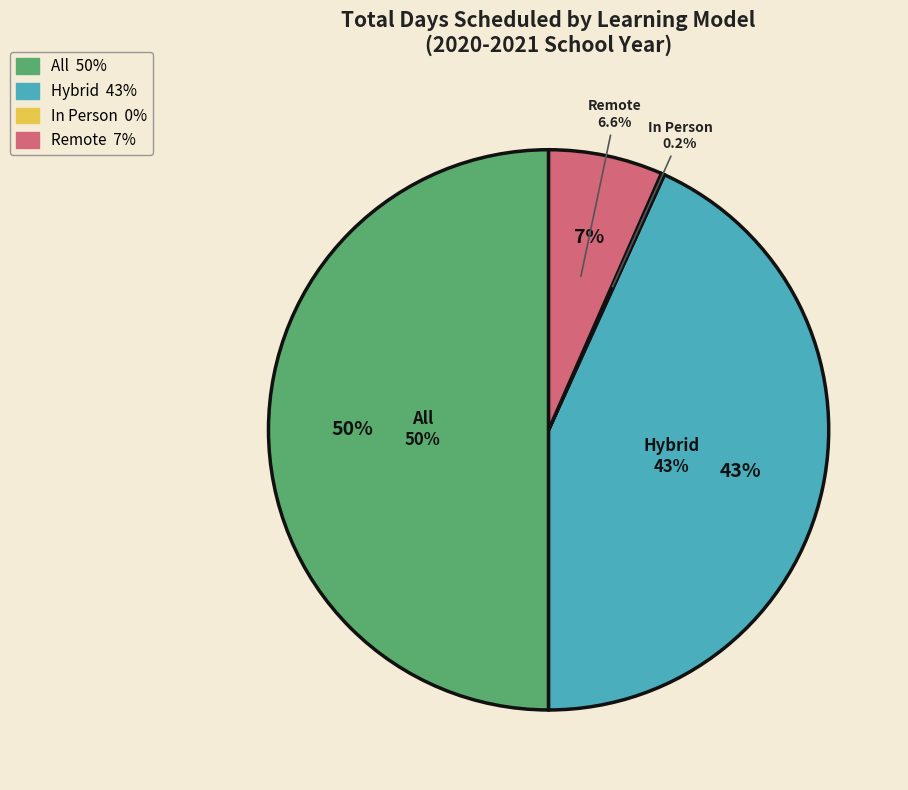

To the nearest percent, what is the average slice percentage?

25%